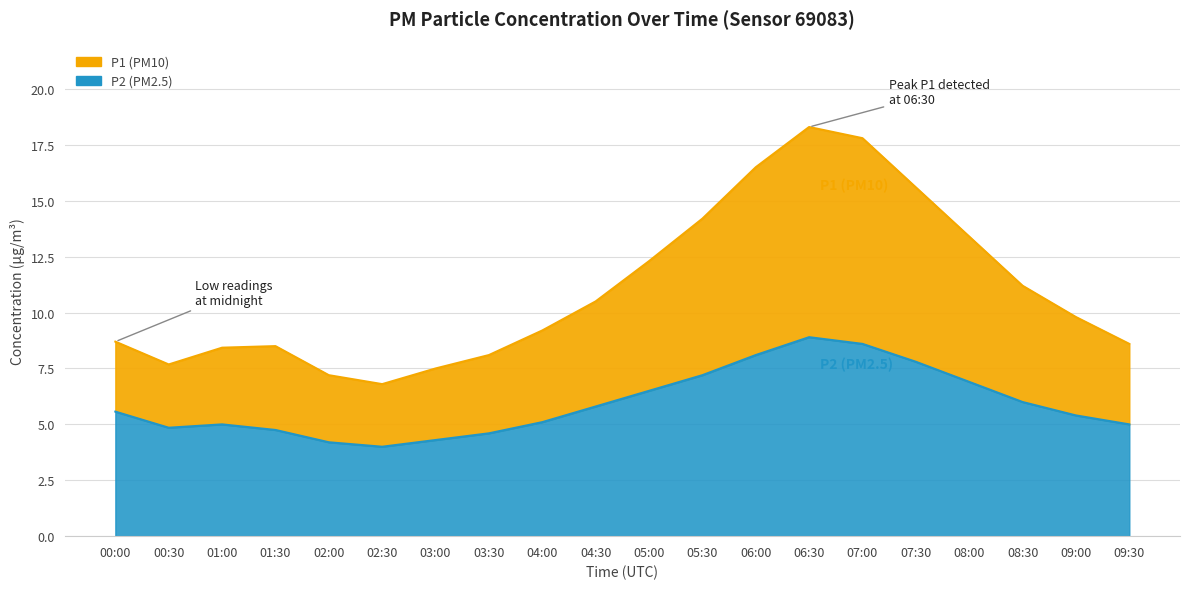

What is the maximum value for P2?

8.9